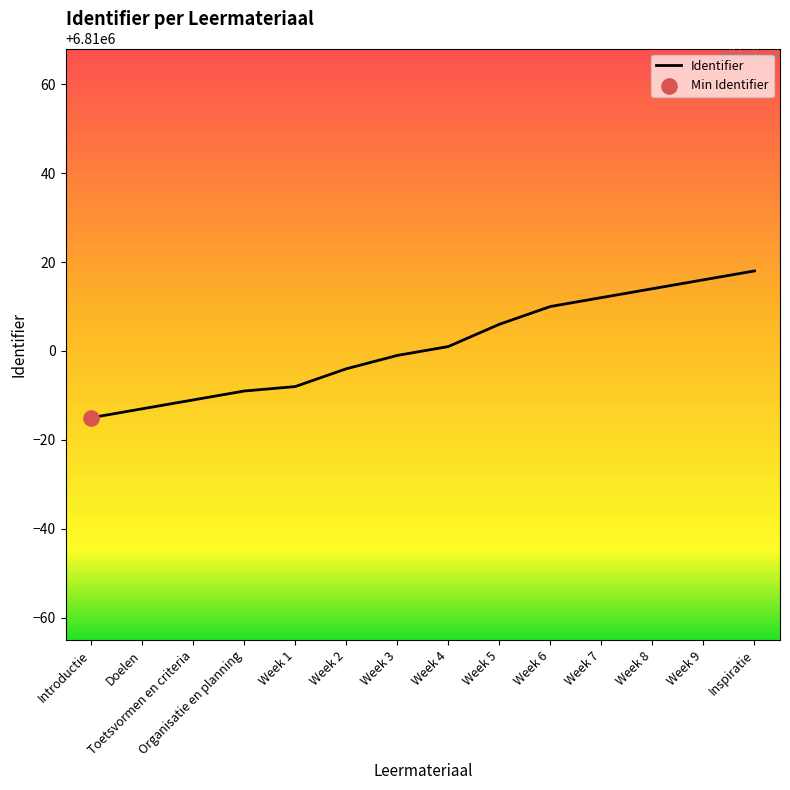

What is the change in value from Week 3 to Week 7?

+13